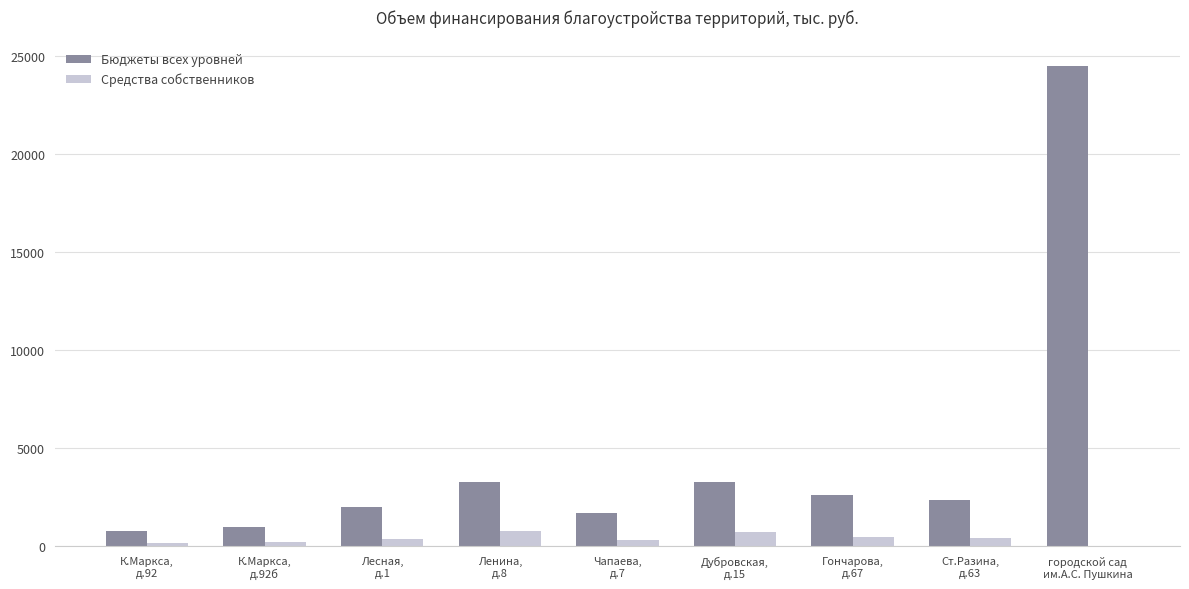

Is the value of Бюджеты всех уровней at Ленина,
д.8 greater than the value of Средства собственников at Дубровская,
д.15?

Yes